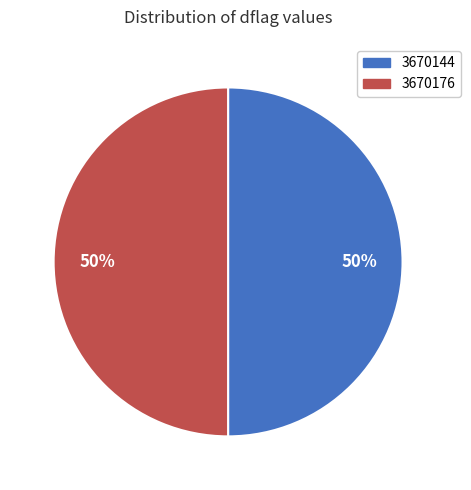

True or false: 3670144 accounts for 55% of the total.

False